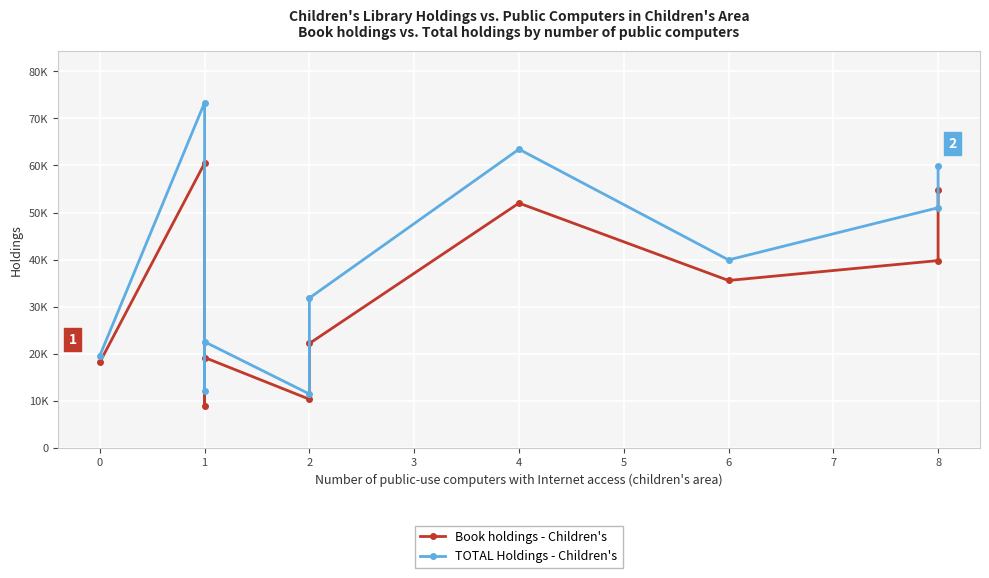

True or false: TOTAL Holdings - Children's and Book holdings - Children's intersect in this chart.

False